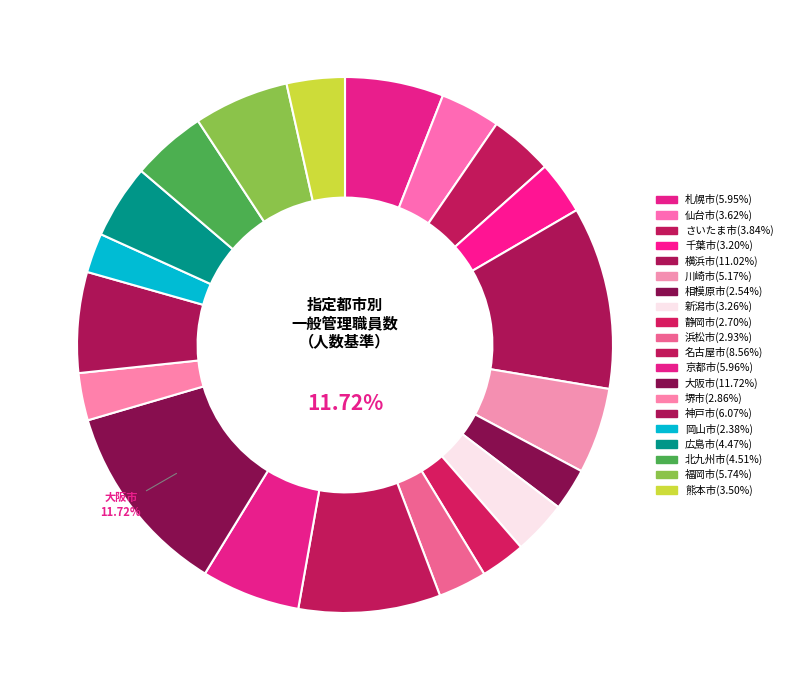

Which has a higher value, 広島市 or 大阪市?

大阪市